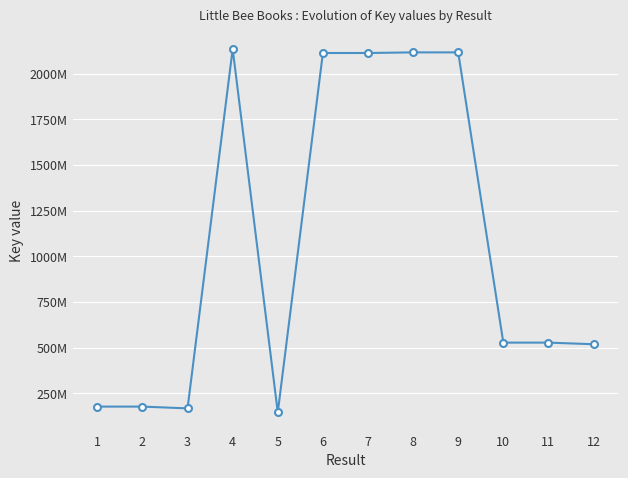

Does the chart have visible grid lines?

Yes